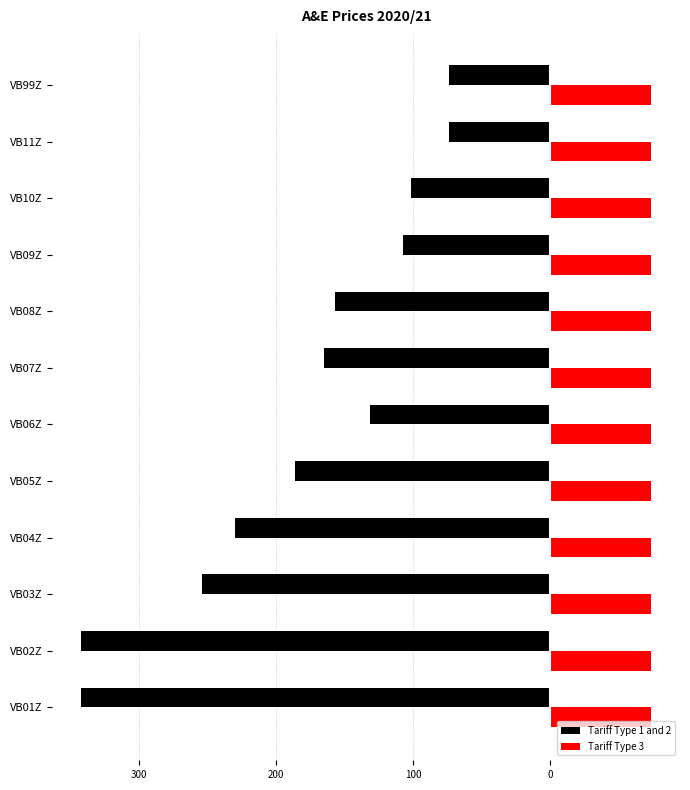

What is the value of the Tariff Type 1 and 2 bar at the 12th from the left?

-74.0